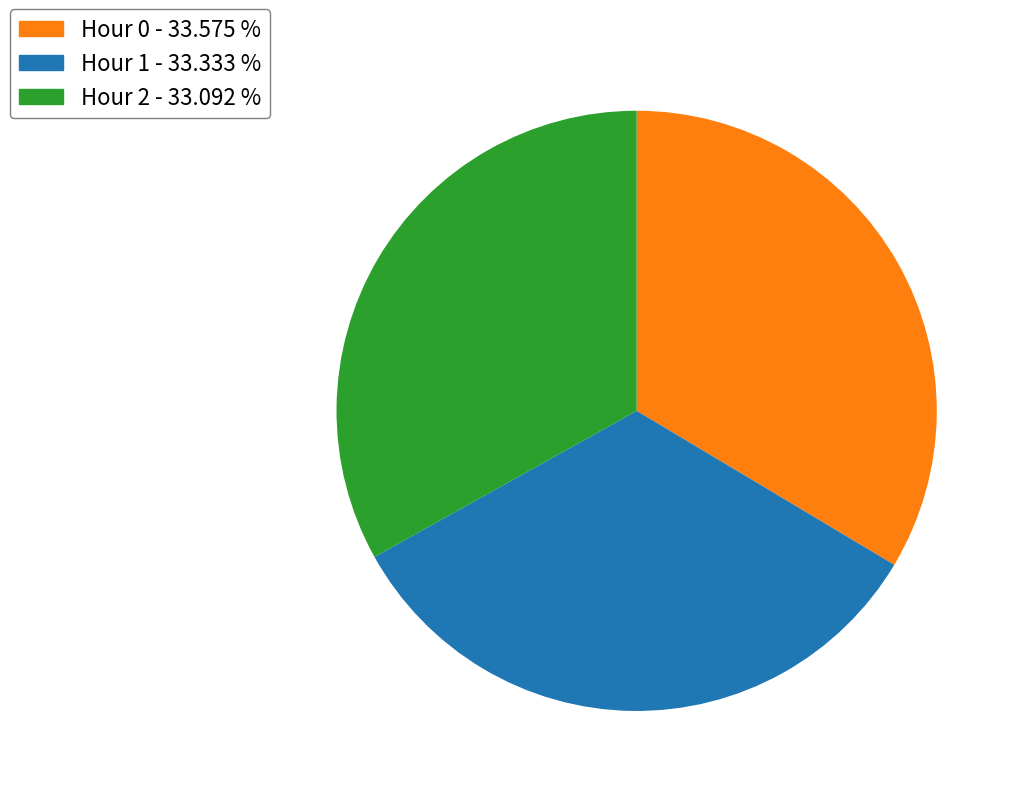

Do Hour 2 and Hour 1 together represent more than half of the pie?

Yes